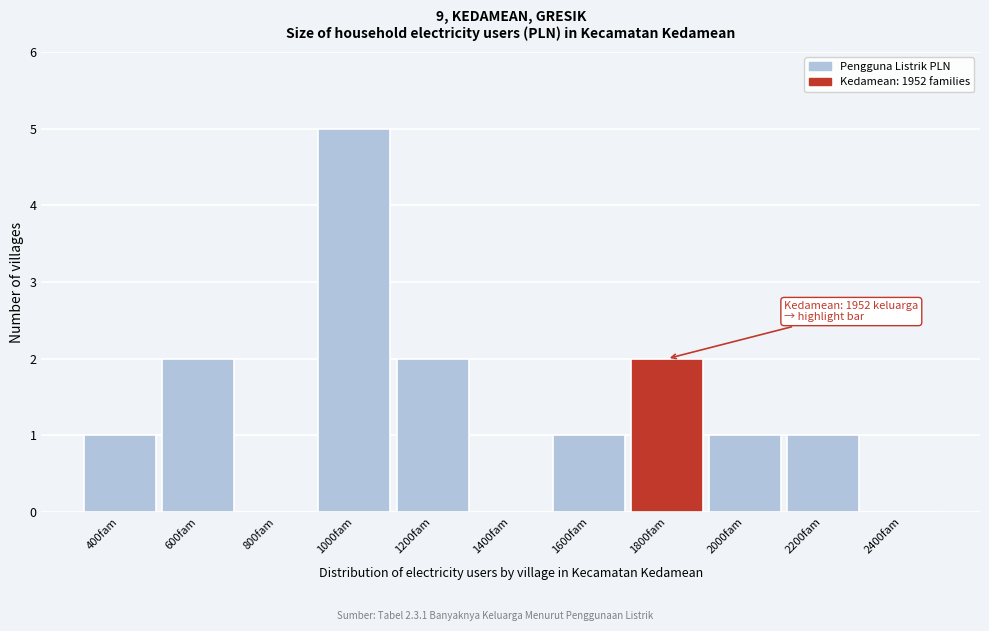

Reading left to right, what are all the values shown in this chart?

400fam=1	600fam=2	800fam=0	1000fam=5	1200fam=2	1400fam=0	1600fam=1	1800fam=2	2000fam=1	2200fam=1	2400fam=0